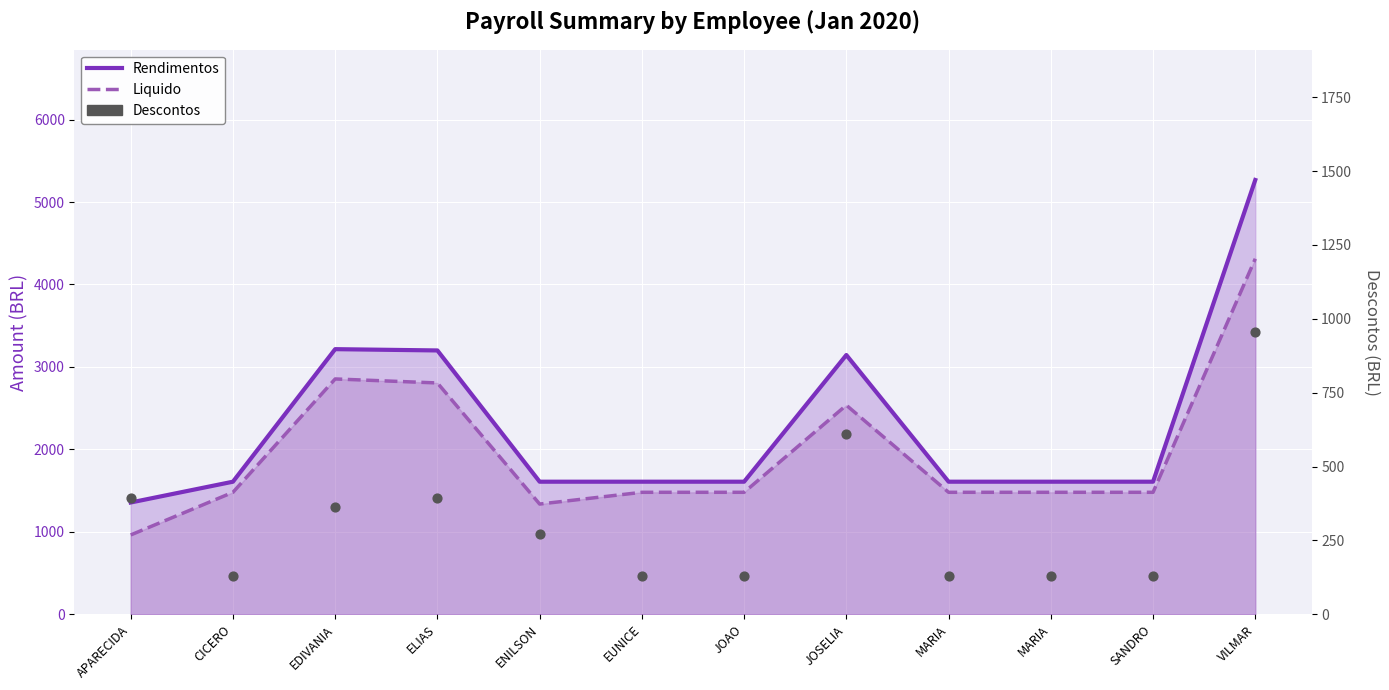

What is the total value across all series at VILMAR?

10535.6